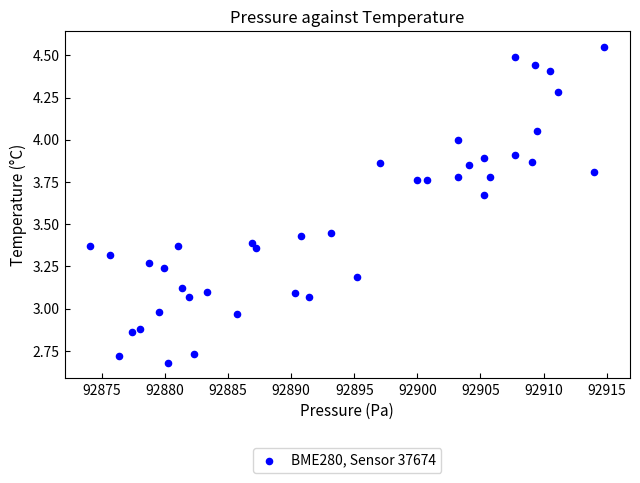

What is the range of X values (max minus min)?

40.7